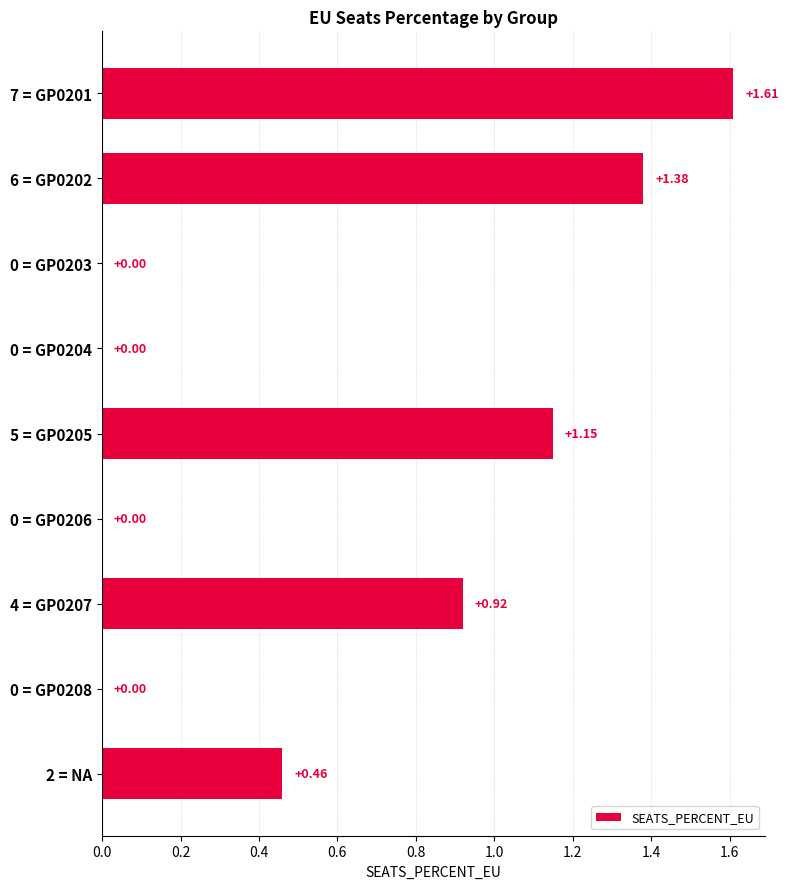

What is the change in value from 7 = GP0201 to 0 = GP0206?

-1.6